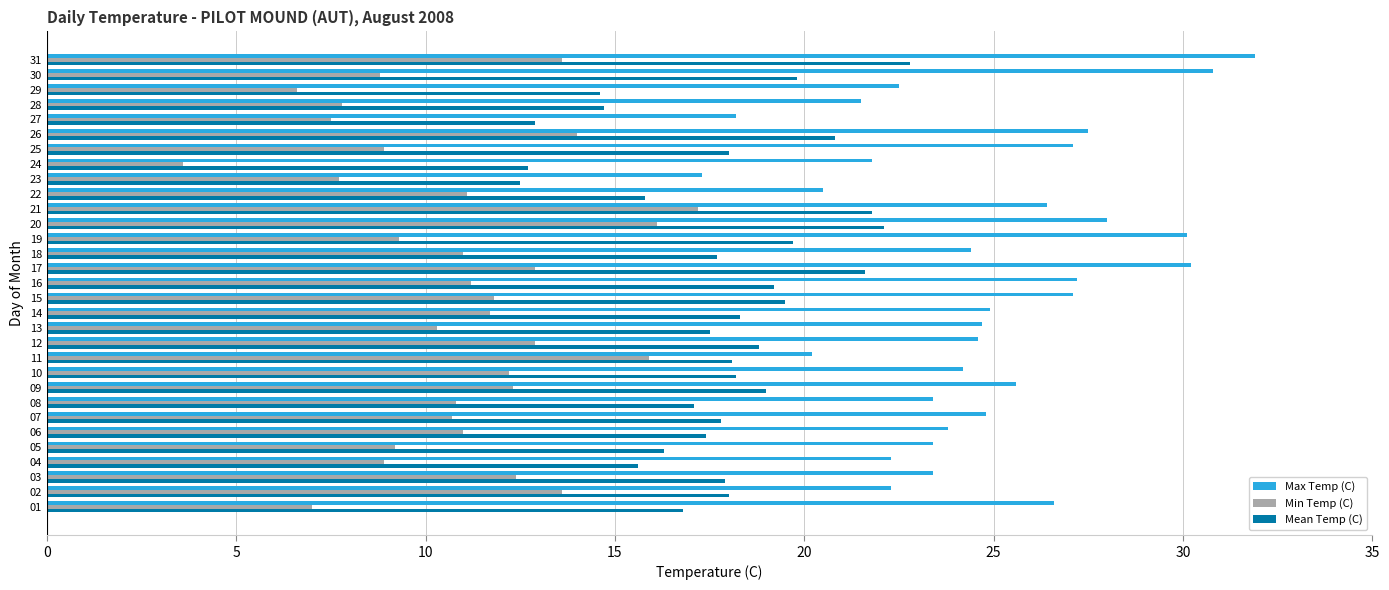

Is the value of Min Temp (C) at 11 greater than the value of Max Temp (C) at 31?

No